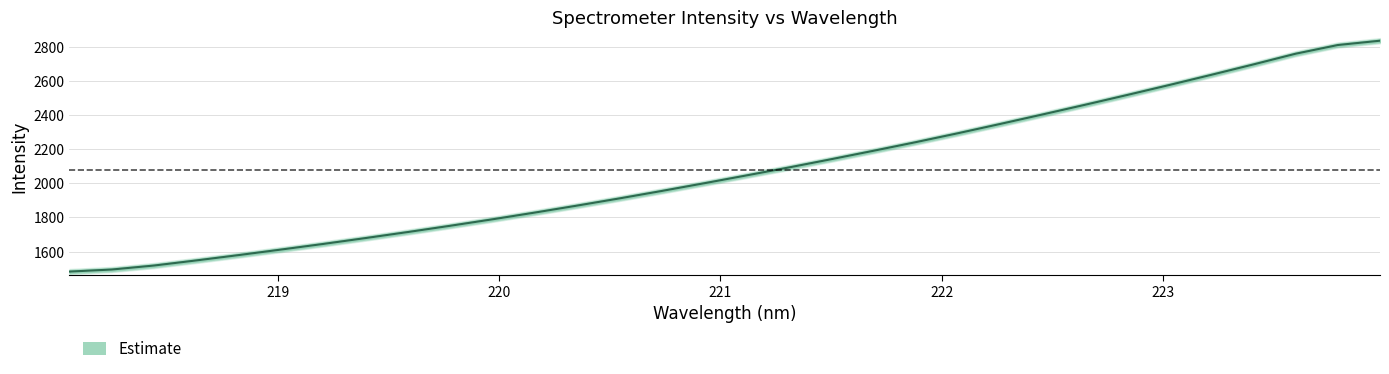

Reading left to right, transcribe all the data shown in this chart.

1482.7	1494.8	1518.2	1548.2	1579.4	1611.8	1644.8	1679.3	1714.6	1751.2	1789.2	1828.6	1869.5	1911.6	1955.3	2000.3	2046.2	2092.6	2140.9	2190.4	2240.8	2293.2	2347.6	2403.1	2459.5	2517.1	2575.7	2635.7	2696.9	2759.6	2810.7	2836.1